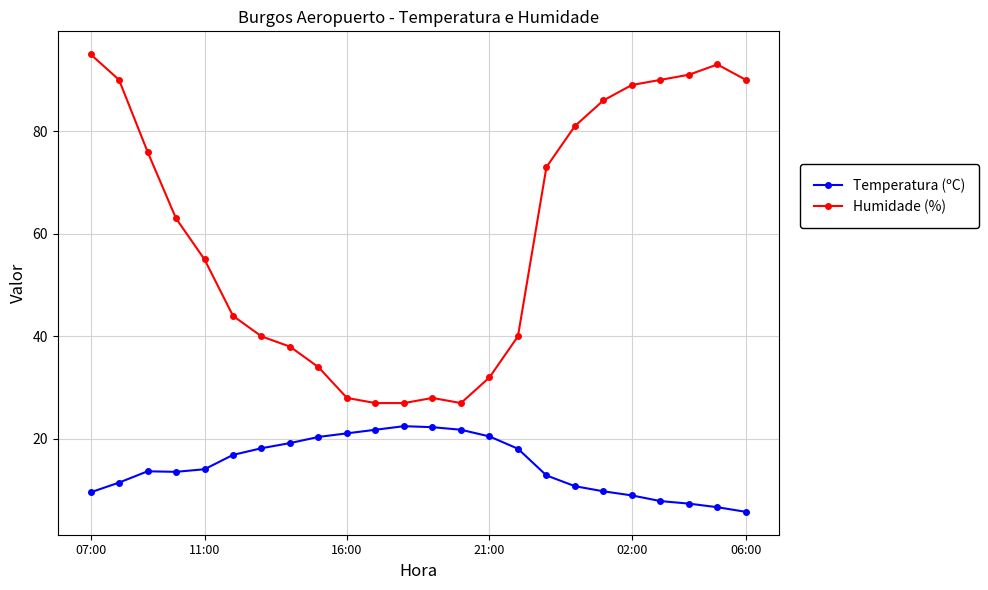

What is the highest value of the Humidade (%) series?

95.0